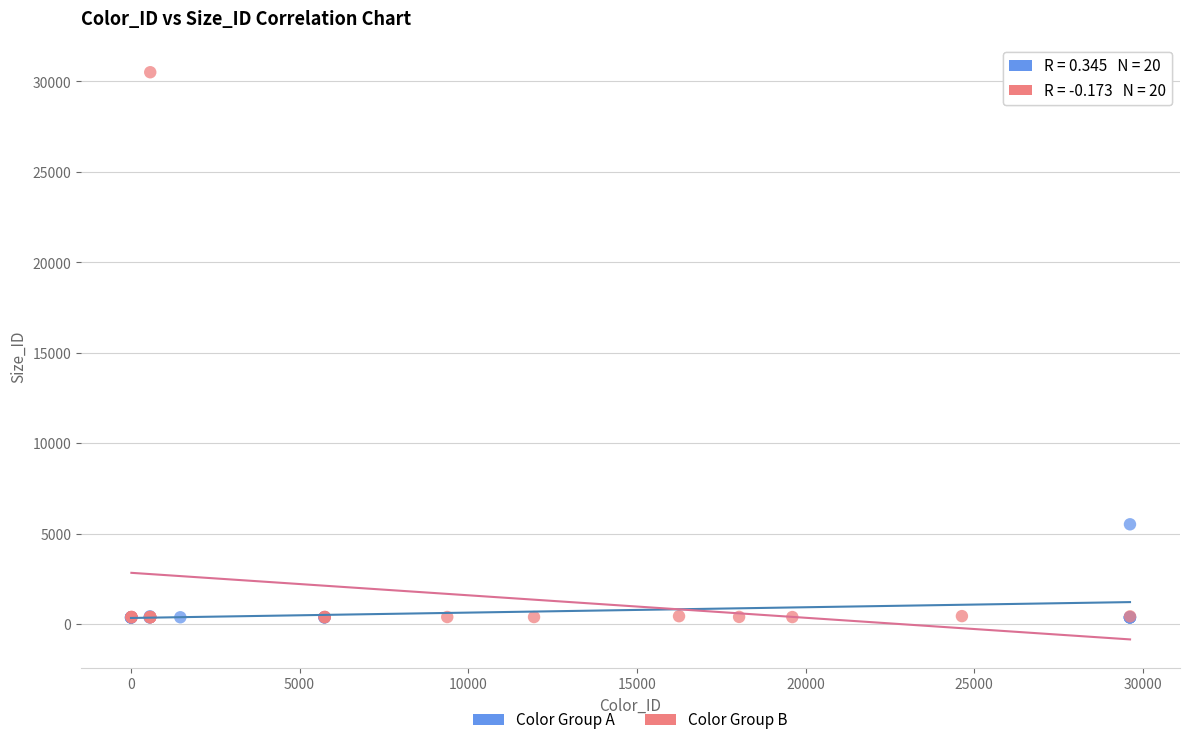

What are all the series names shown in the legend?

Color Group A, Color Group B